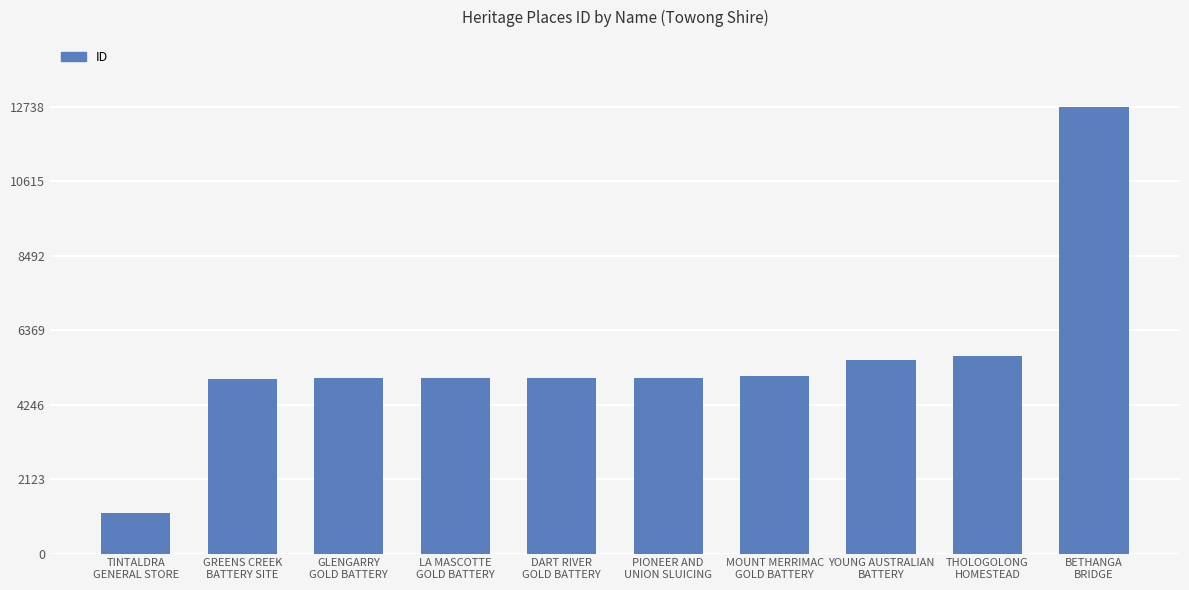

What is the average value?

5511